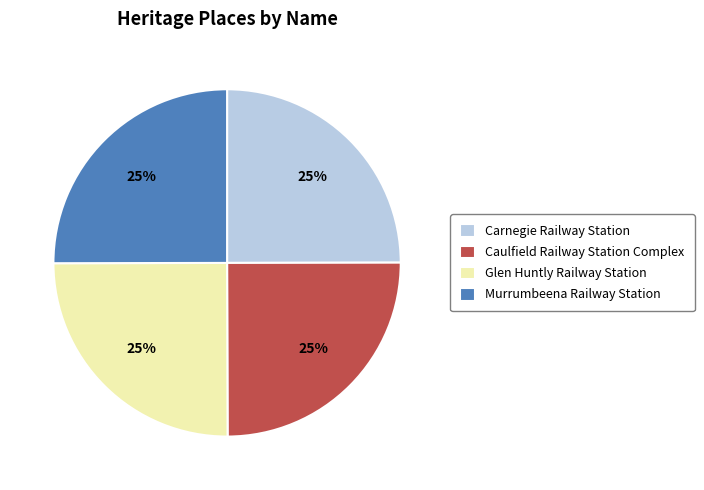

Count the number of slices in the pie.

4